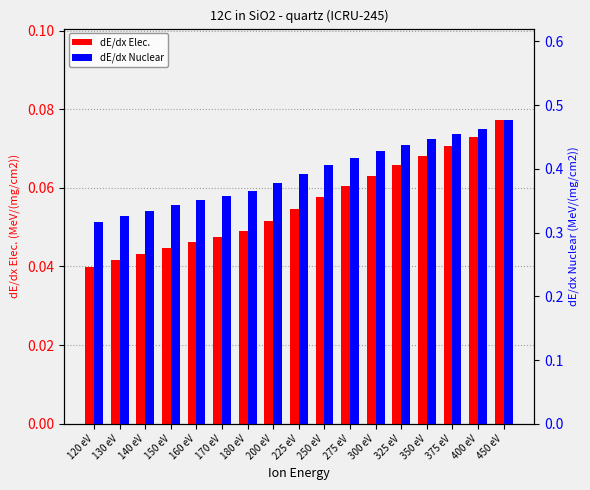

The dE/dx Elec. series shows 0.0 at 250 eV. True or false?

False